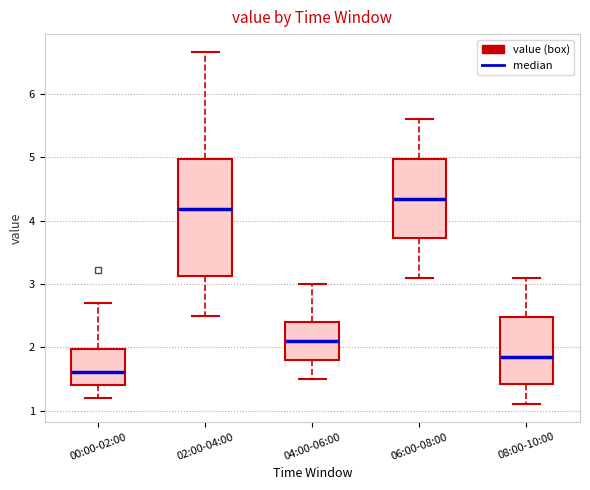

Reading left to right, transcribe this box plot: for each box, give where its median line is, the range the box spans, and where its two whiskers end, as read against the y-axis. The values are not printed on the chart, so give them approximately, as read against the axis.

00:00-02:00: median 1.6, box 1.4 to 2.0, whiskers 1.2 to 2.7
02:00-04:00: median 4.2, box 3.1 to 5.0, whiskers 2.5 to 6.7
04:00-06:00: median 2.1, box 1.8 to 2.4, whiskers 1.5 to 3.0
06:00-08:00: median 4.4, box 3.7 to 5.0, whiskers 3.1 to 5.6
08:00-10:00: median 1.9, box 1.4 to 2.5, whiskers 1.1 to 3.1